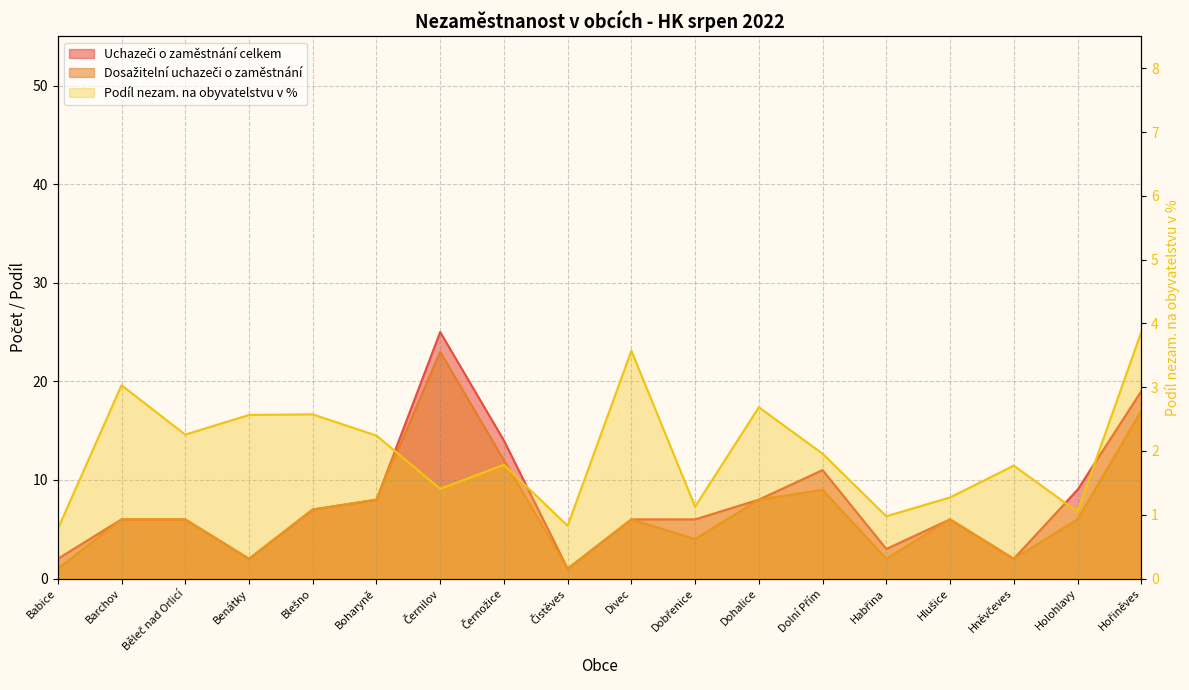

Where does the Uchazeči o zaměstnání celkem series first go above 6?

Blešno